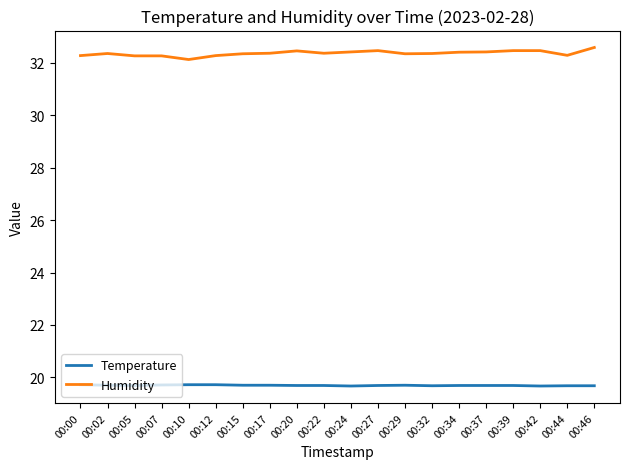

List the series in order of their overall mean, highest first.

Humidity, Temperature